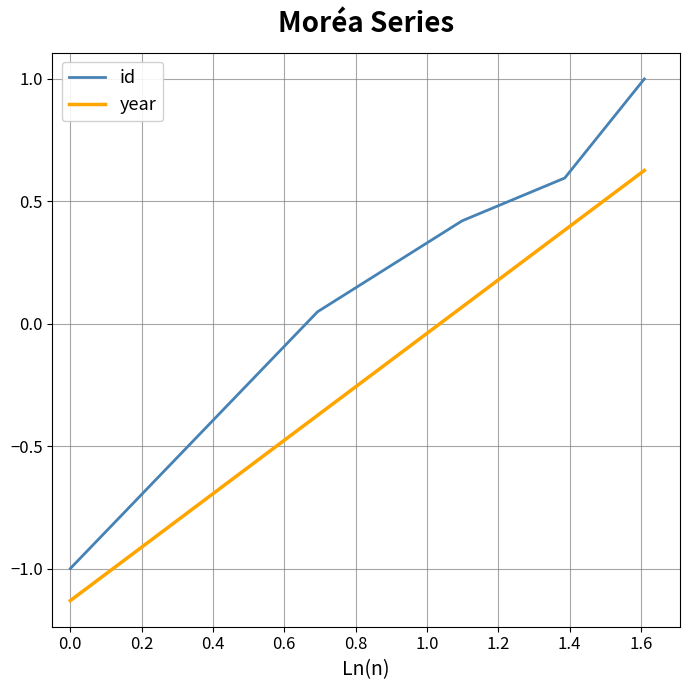

What is the difference between the maximum and minimum values in the year series?

1.8